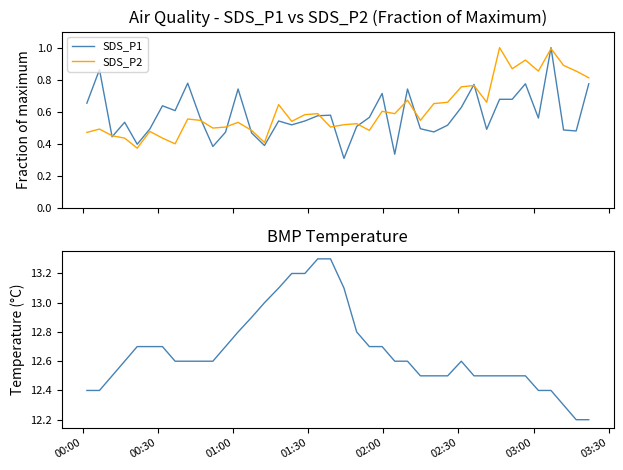

Where do SDS_P2 and SDS_P1 first cross each other?

00:30 and 01:00